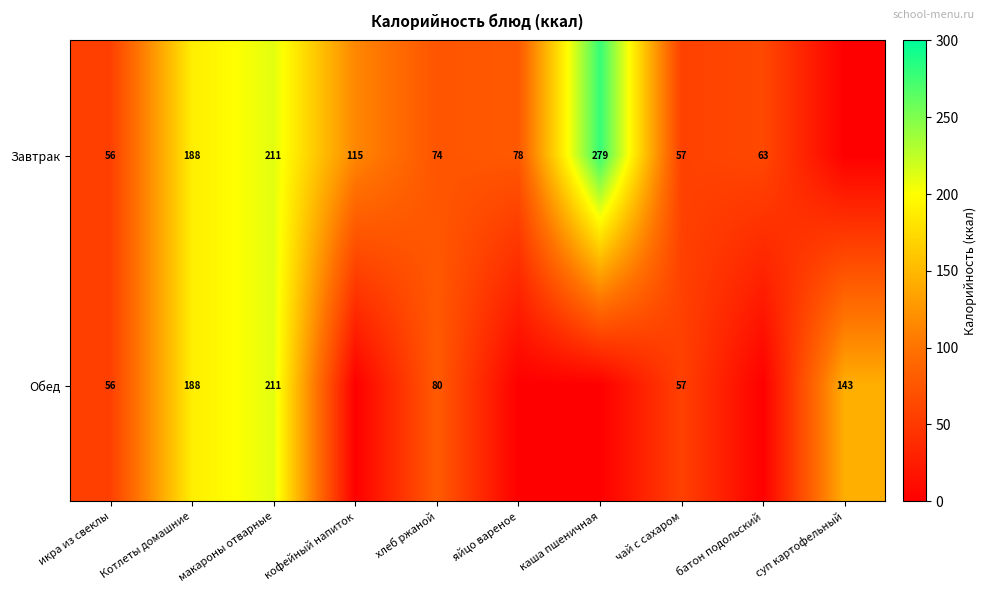

Is it true that Завтрак equals 13 at батон подольский?

False